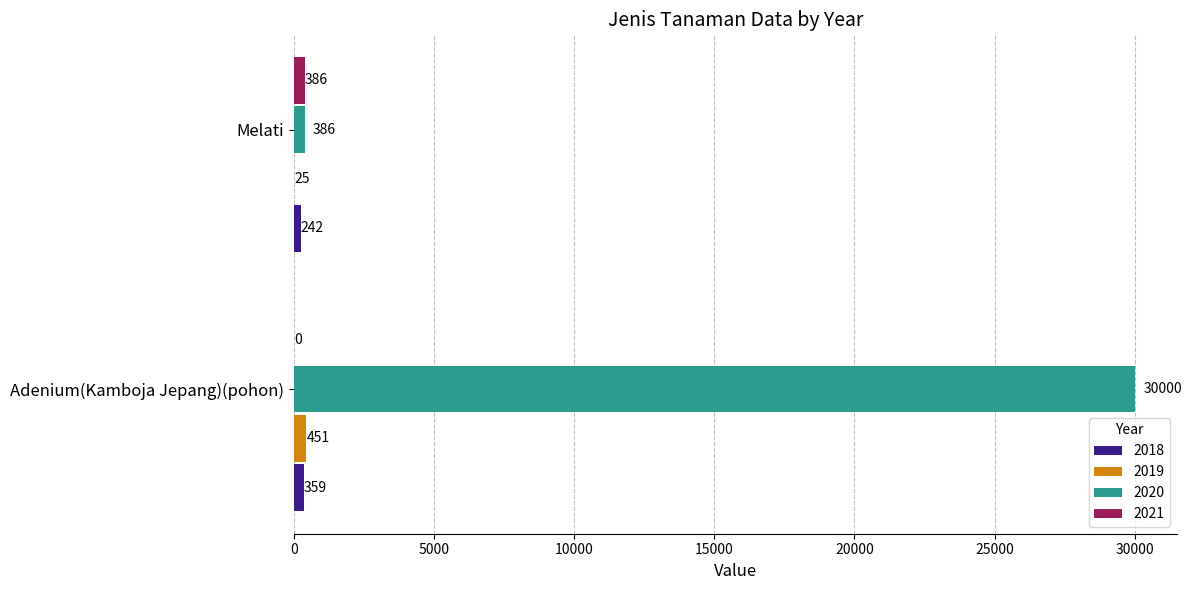

What is the spread (max minus min) of values at Adenium(Kamboja Jepang)(pohon)?

30000